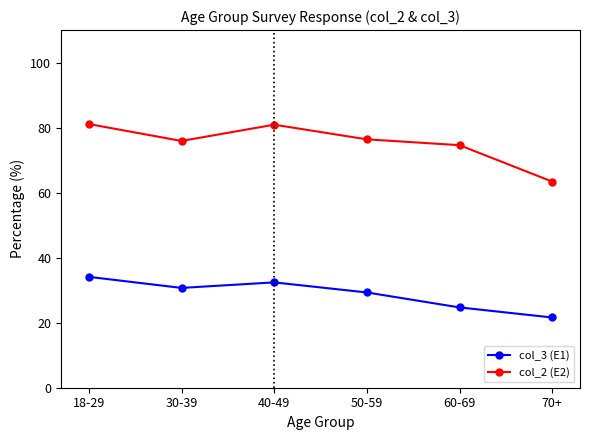

List the series in order of their overall mean, highest first.

col_2 (E2), col_3 (E1)